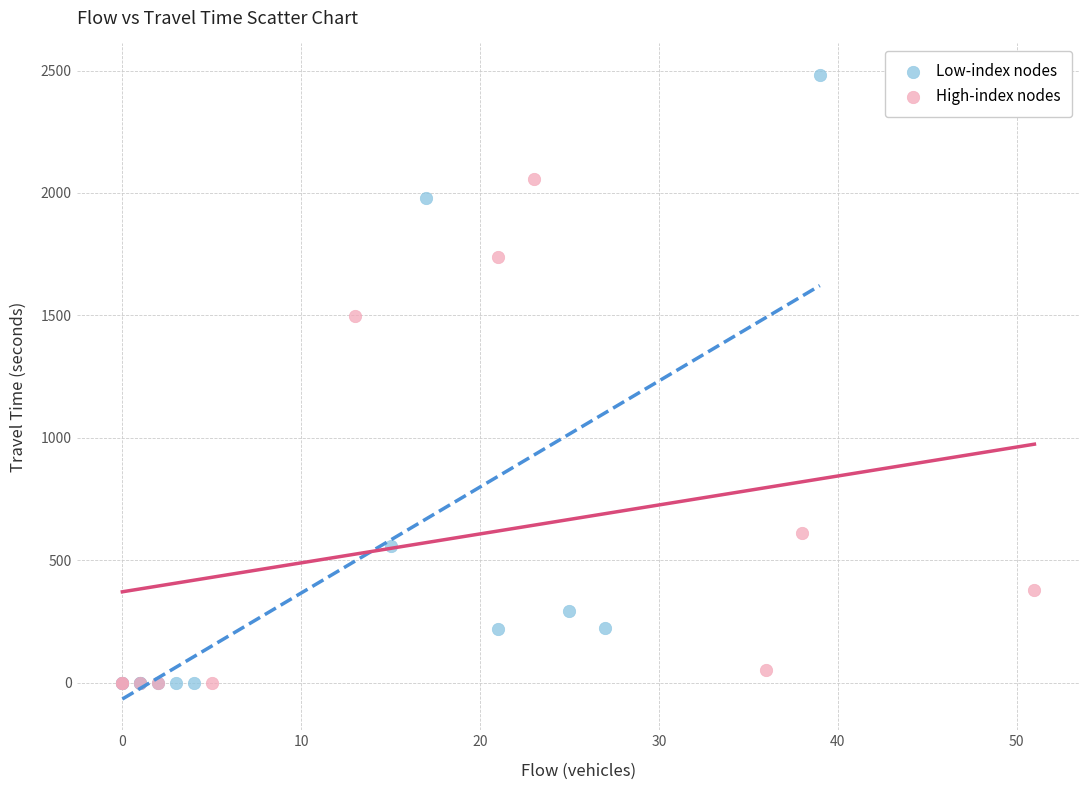

Which series has the largest Y range (max minus min)?

Low-index nodes